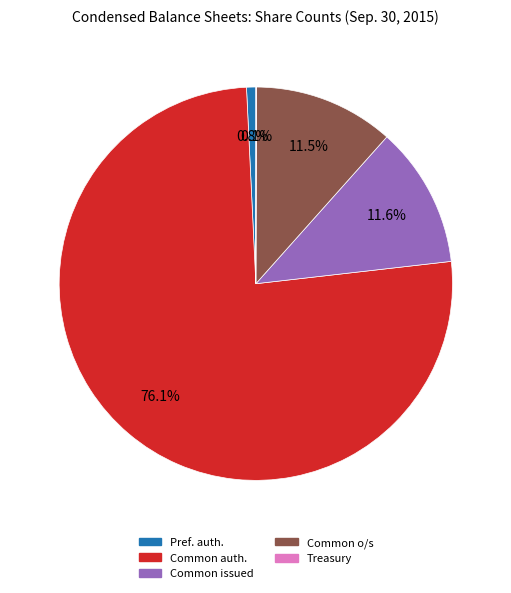

Is there any slice that represents more than half of the pie?

Yes